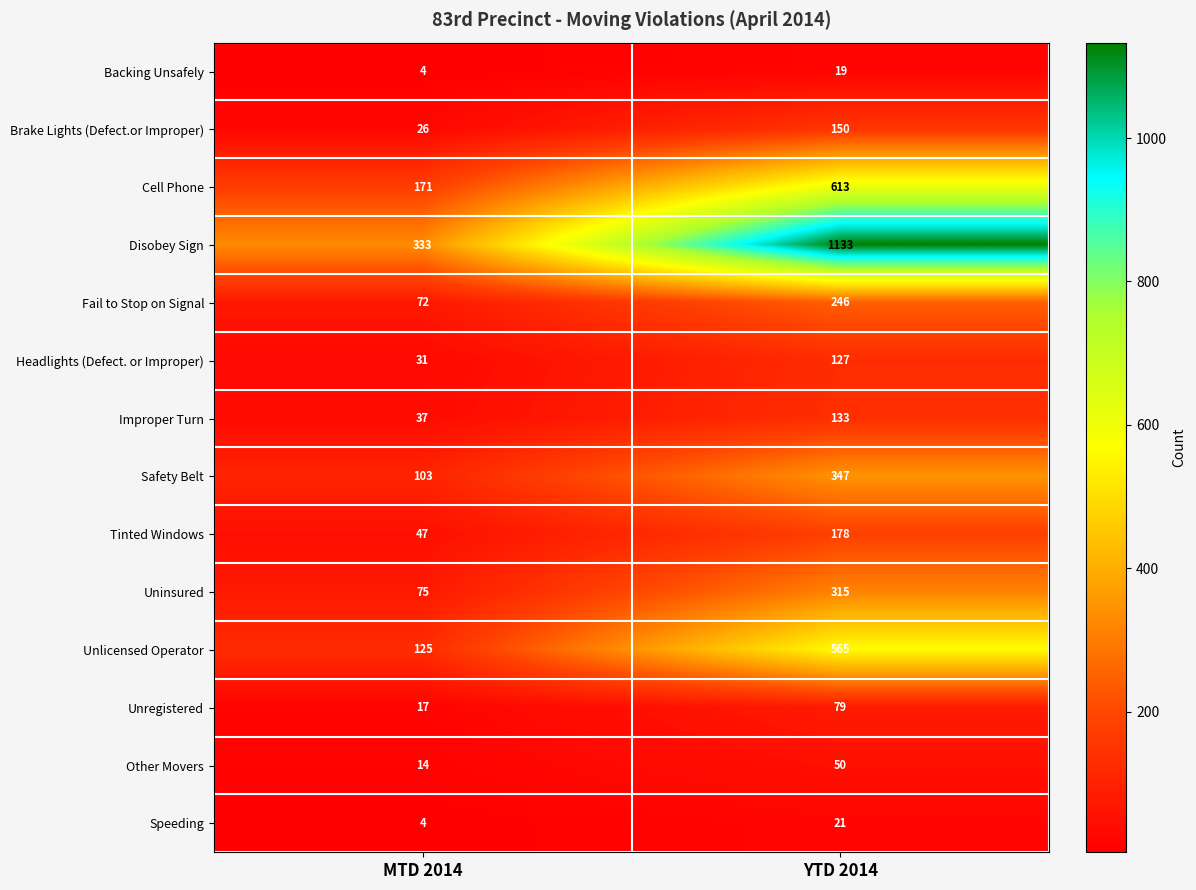

Which series has the largest range (max minus min)?

Disobey Sign